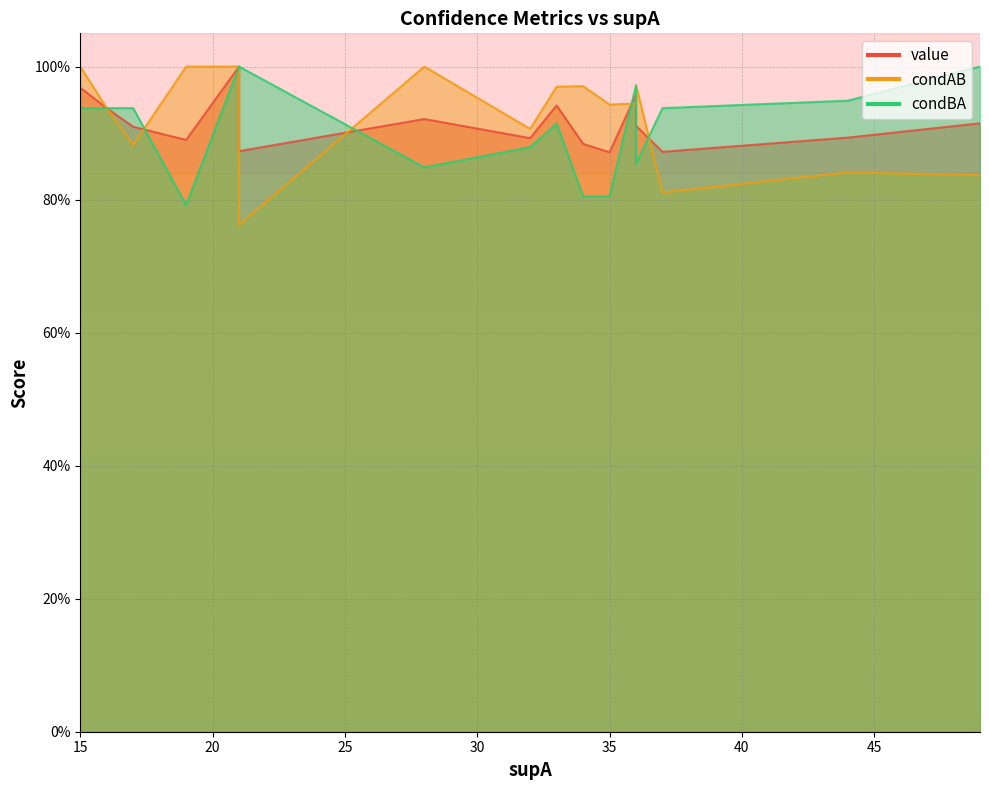

What is the sum of all value values?

18.5